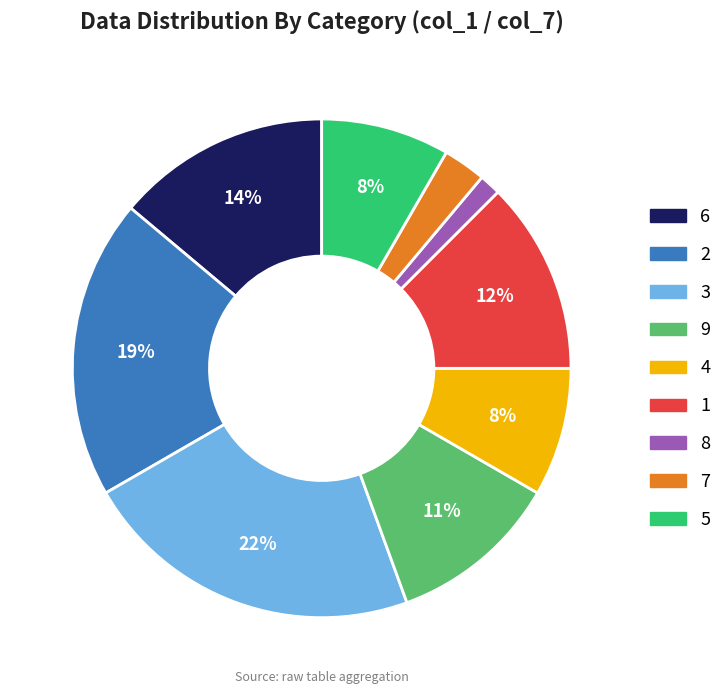

How many slices are in this pie chart?

9